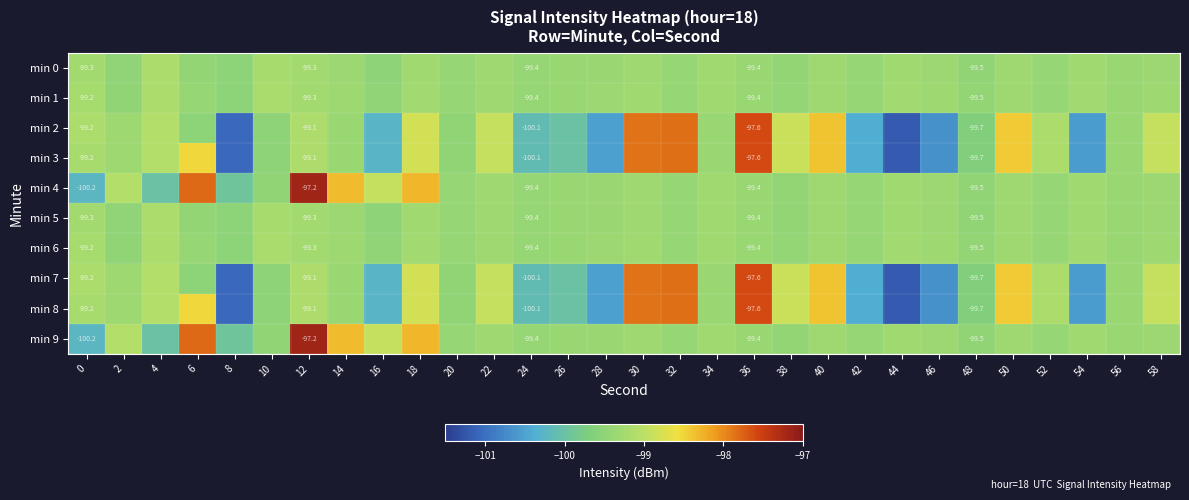

Count the number of categories in the chart.

30